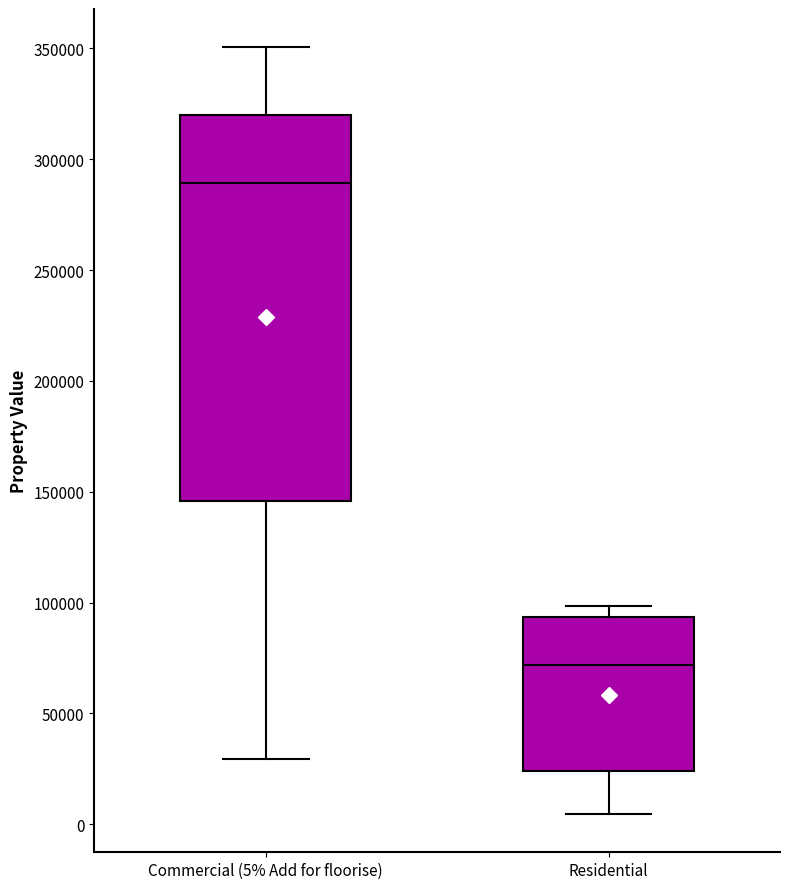

Which box has the lowest median line?

Residential